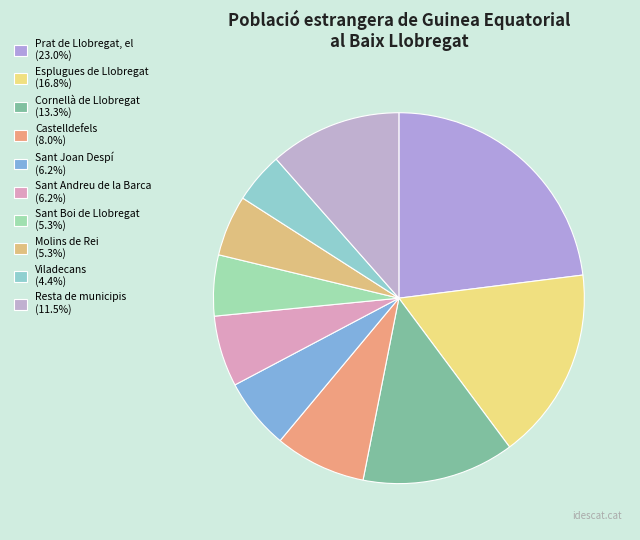

Is Viladecans the majority of the pie?

No